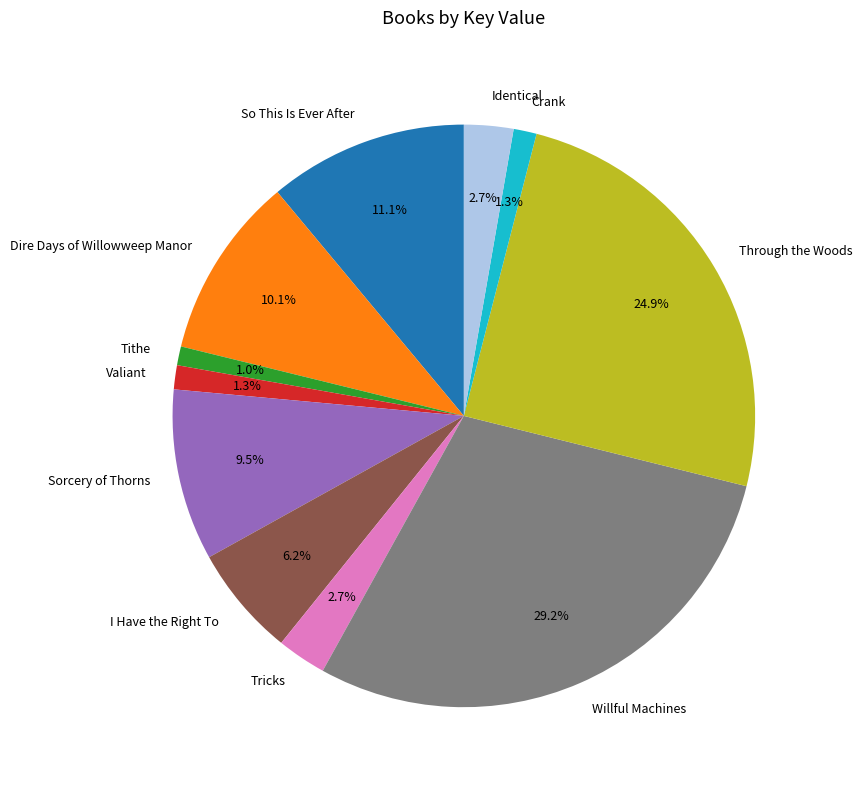

To the nearest percent, what is the combined percentage of Tithe and Tricks?

4%